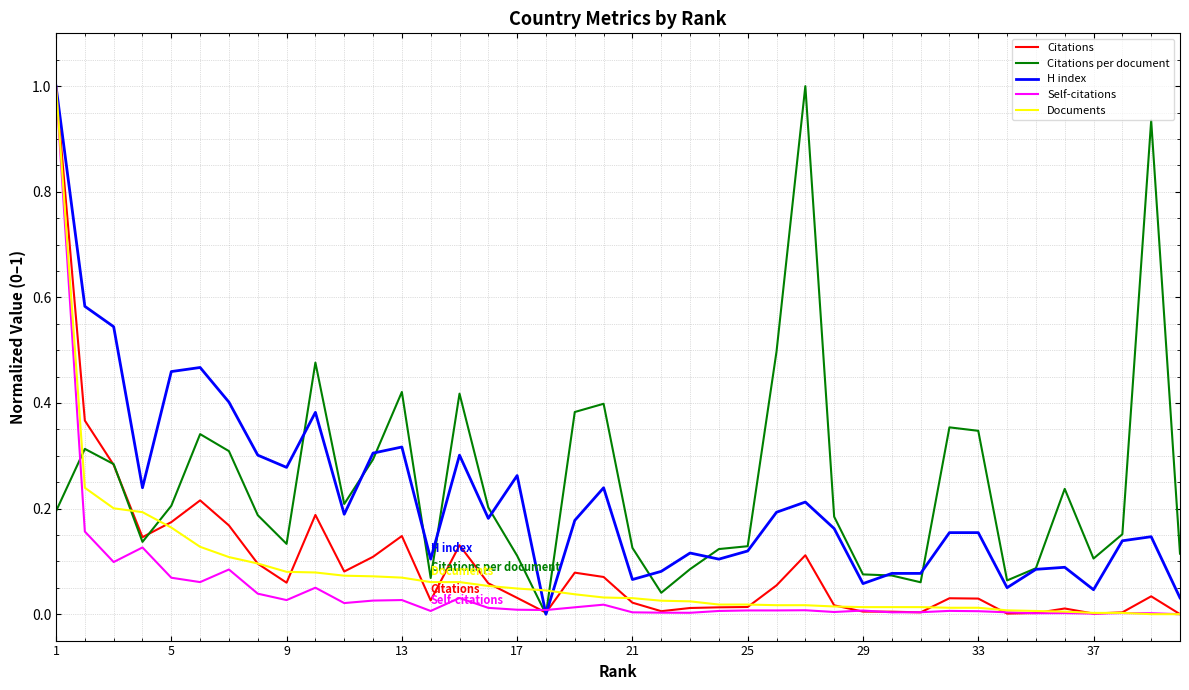

True or false: Citations per document and Documents intersect in this chart.

True